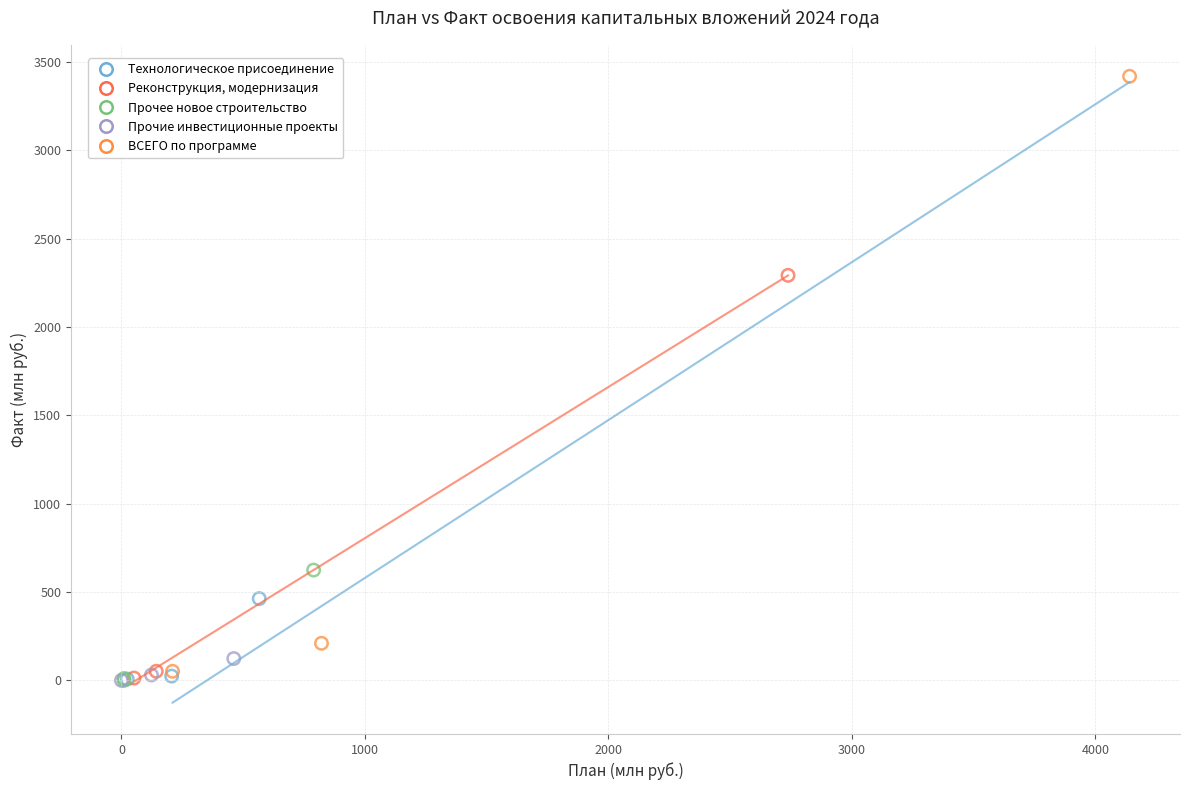

Which series has the widest spread of Y values?

ВСЕГО по программе